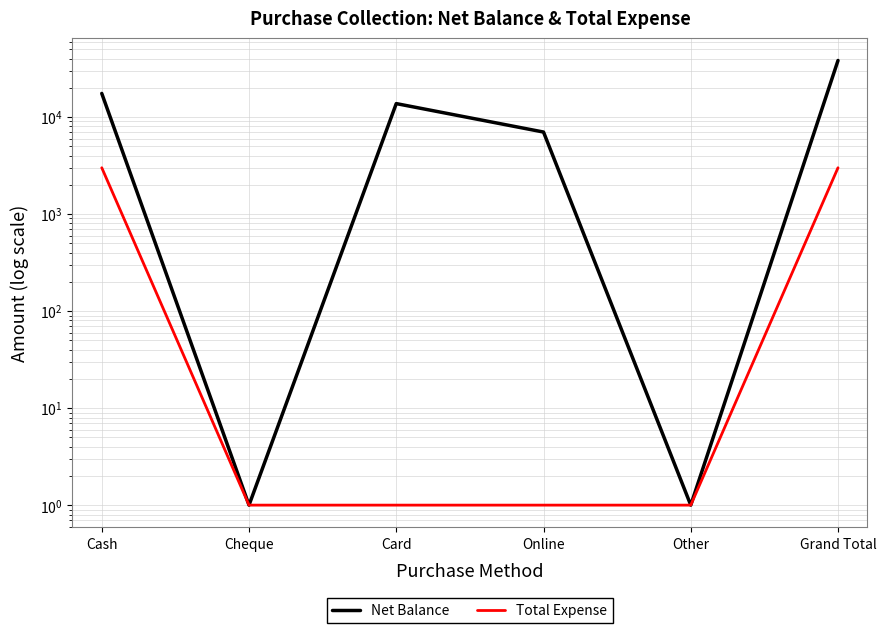

At how many categories does at least one series exceed 10166?

3